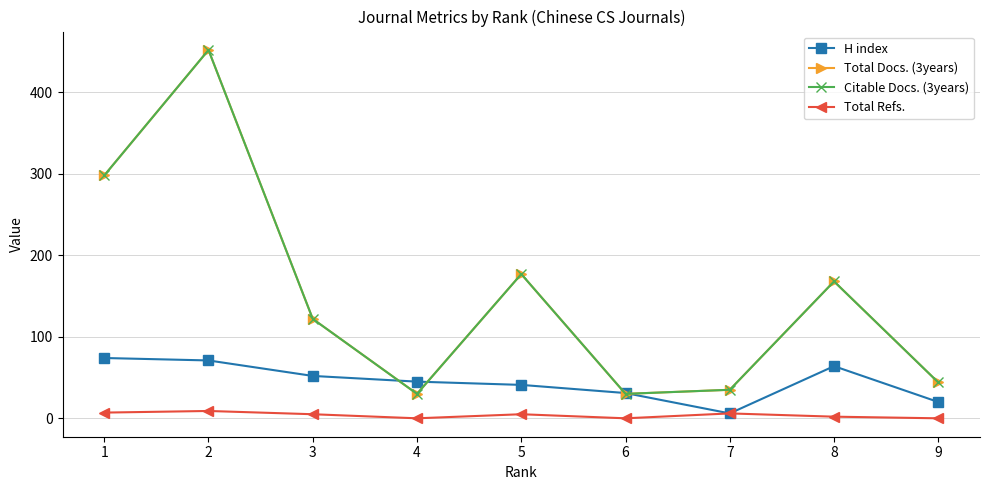

What is the spread (max minus min) of values at 2?

443